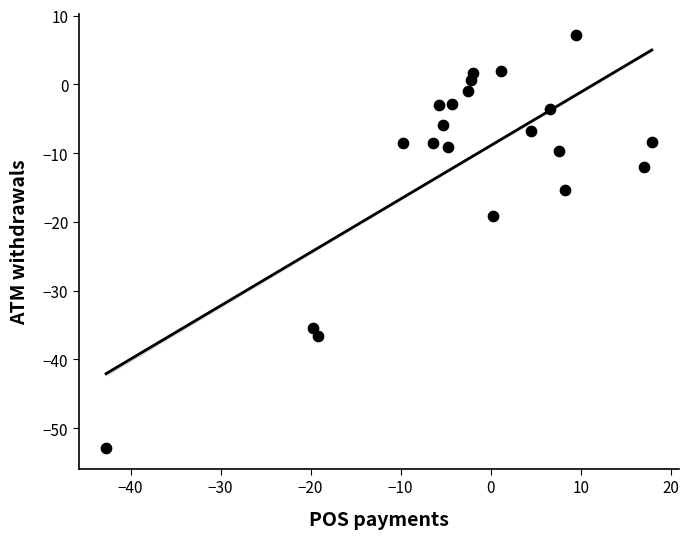

What is the range of X values (max minus min)?

60.6